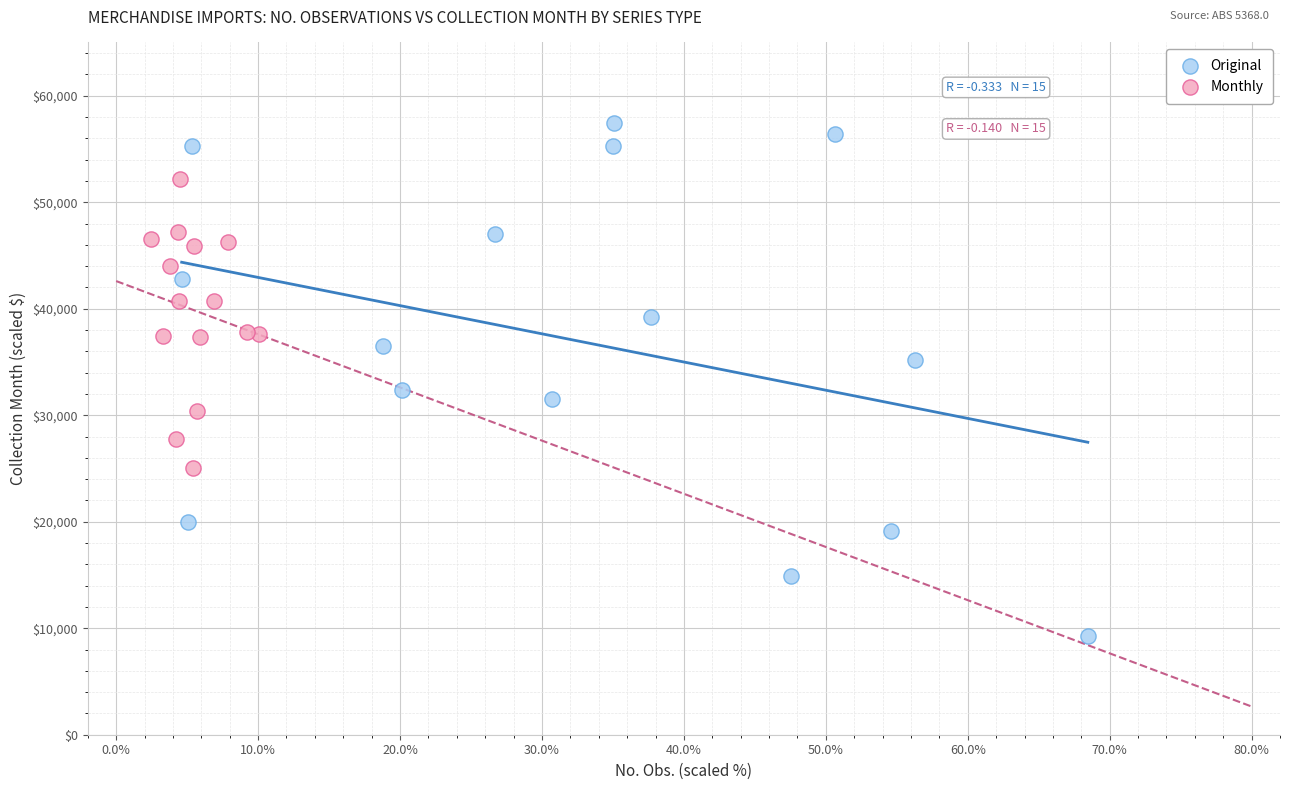

Which series reaches the maximum Y coordinate?

Original